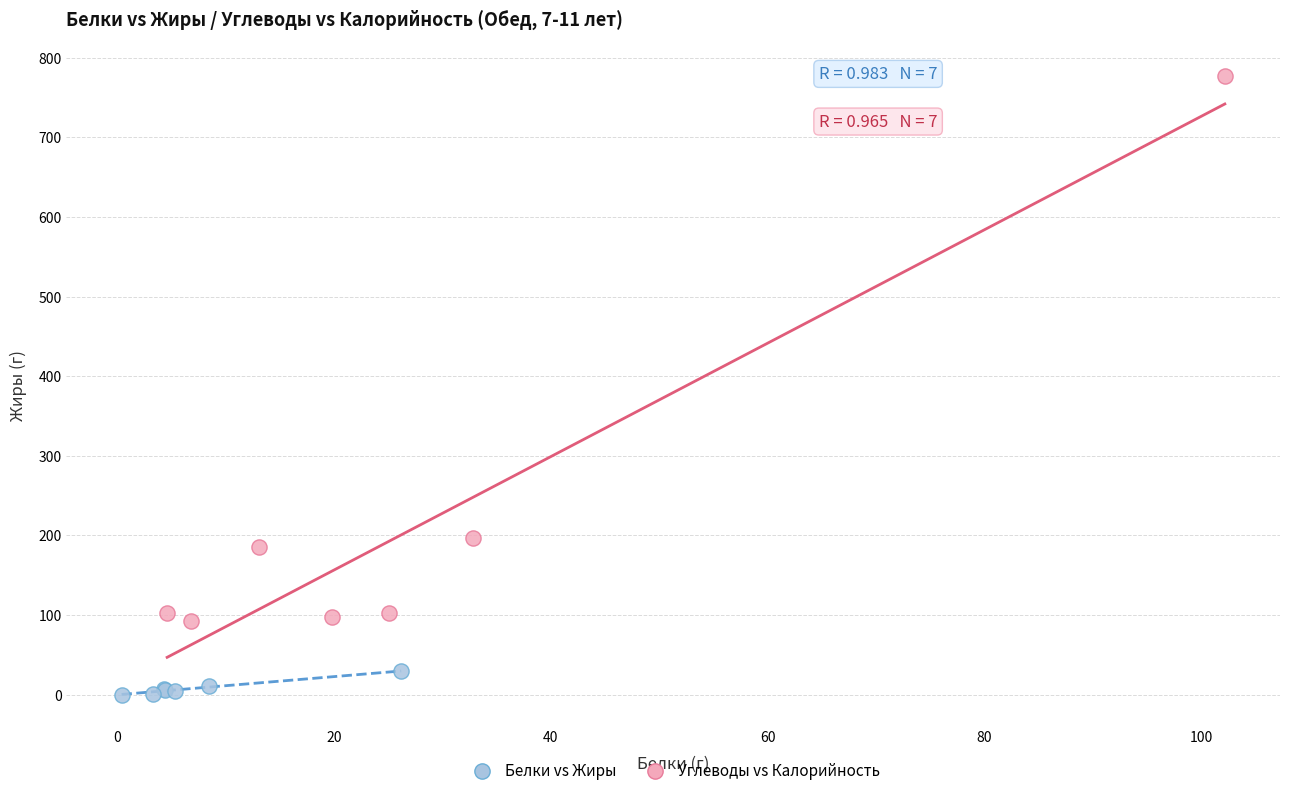

What are all the series names shown in the legend?

Белки vs Жиры, Углеводы vs Калорийность